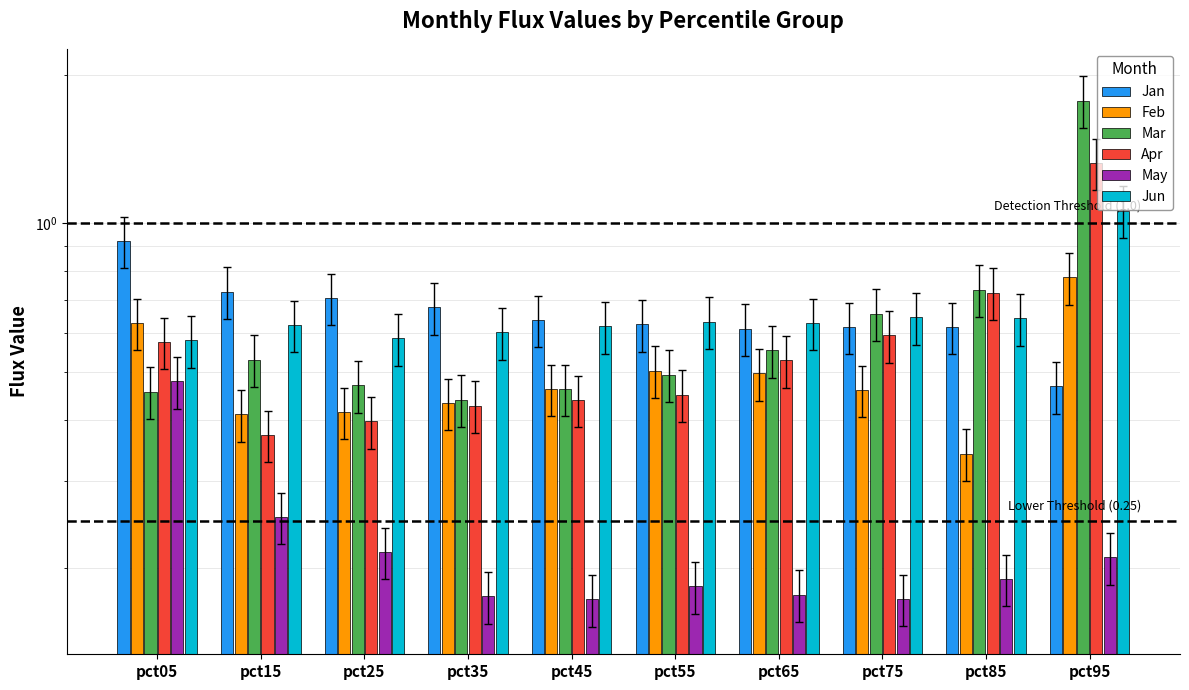

What is the spread (max minus min) of values at pct45?

0.5